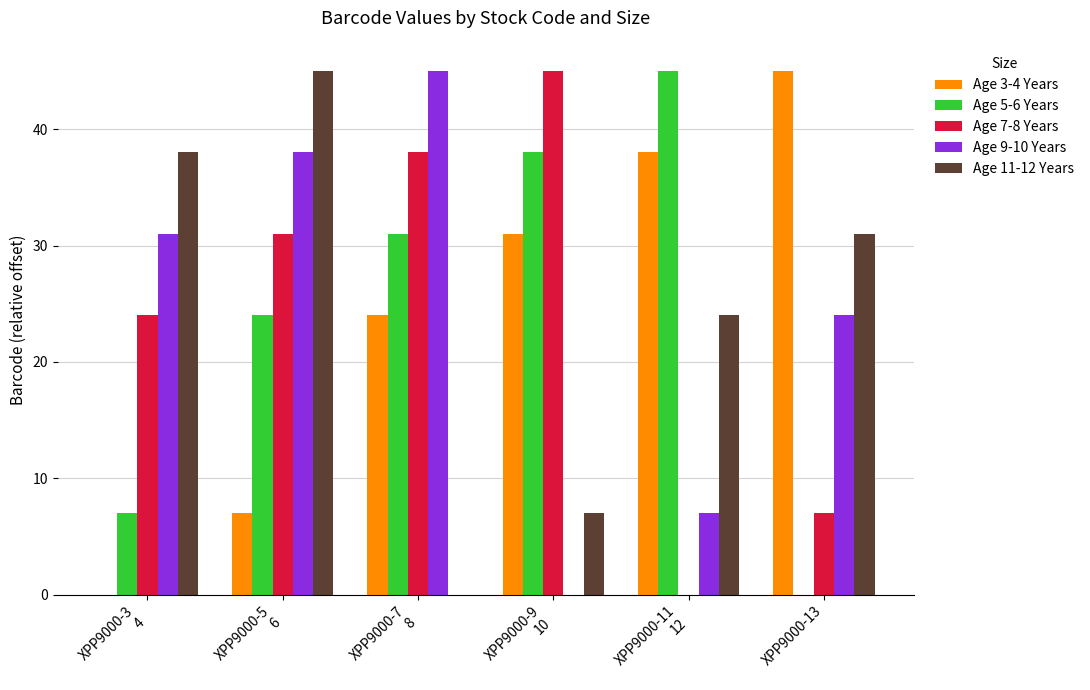

How many groups of bars are there?

6